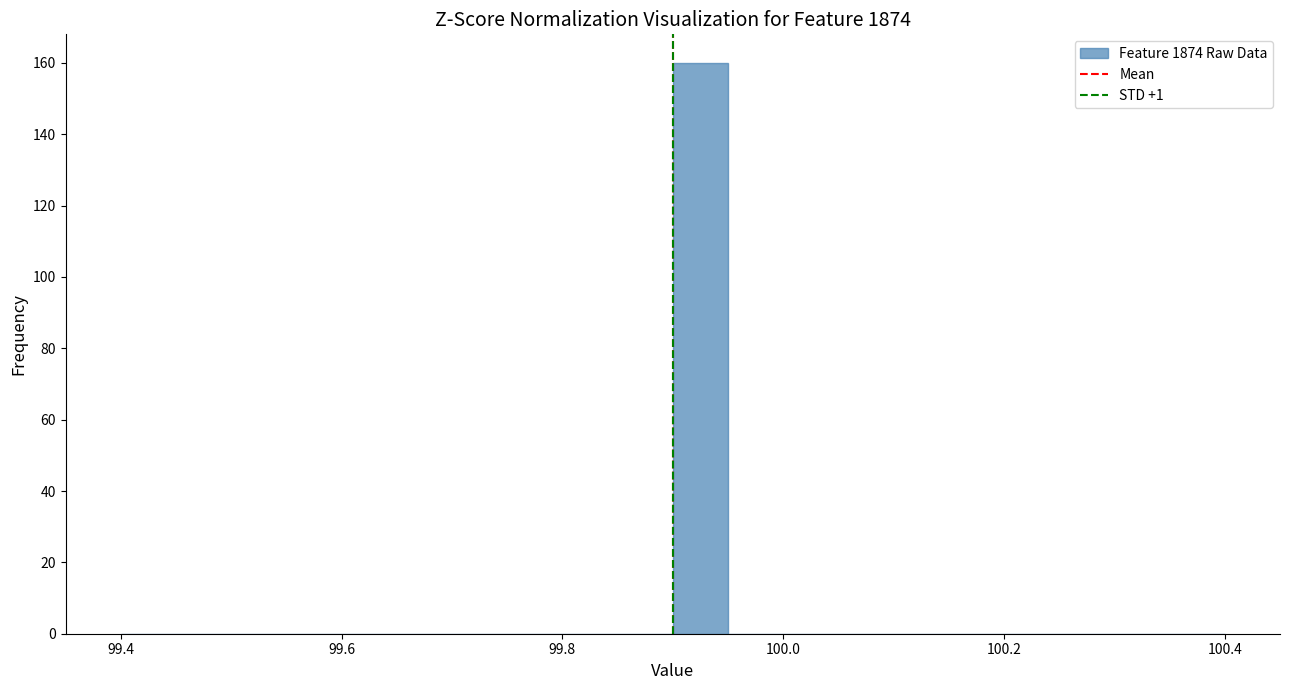

Around what value on the x-axis is the tallest bar? Give the approximate position of its centre, as read against the axis.

99.92